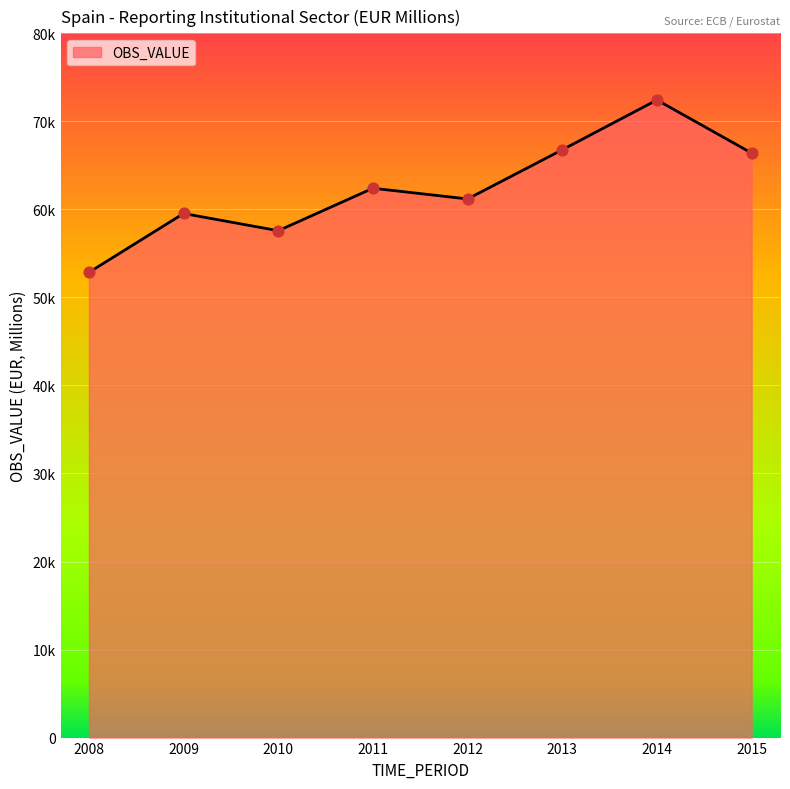

Is this an area chart (filled region under the line)?

Yes